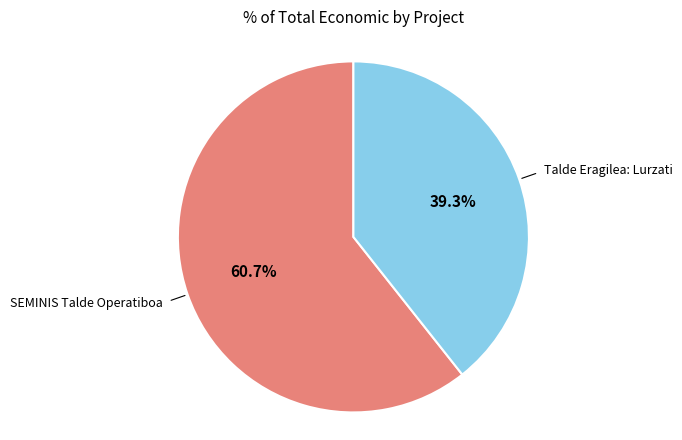

Which category has the biggest portion of the pie?

SEMINIS Talde Operatiboa